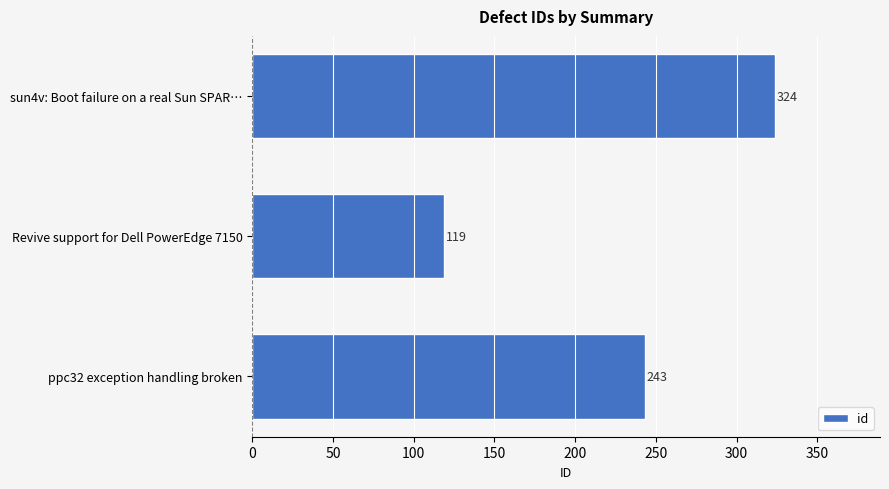

What is the difference between the second highest and minimum values?

124